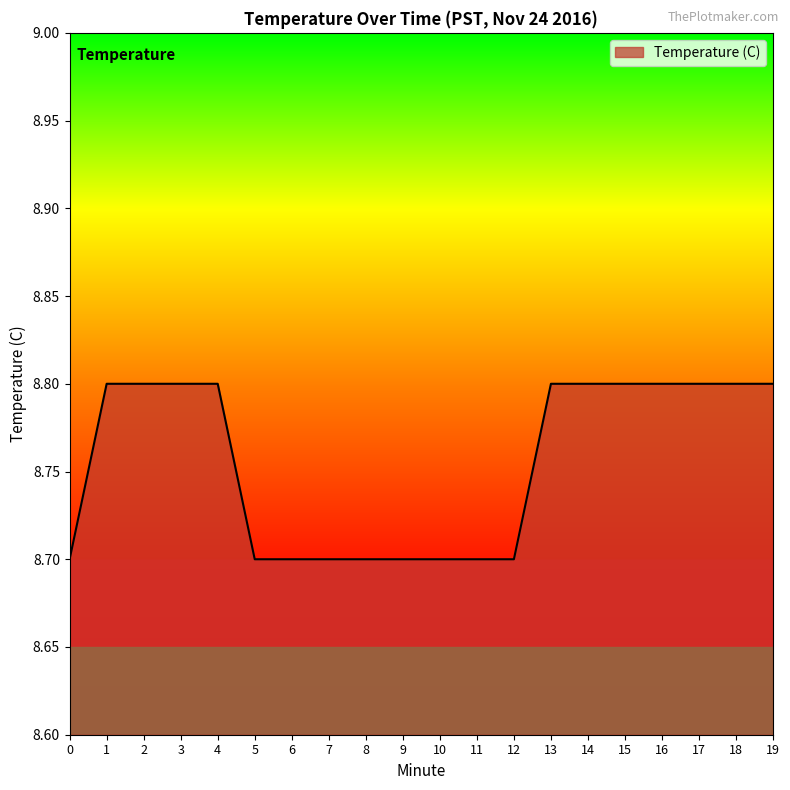

What is the maximum value shown in the chart?

8.8